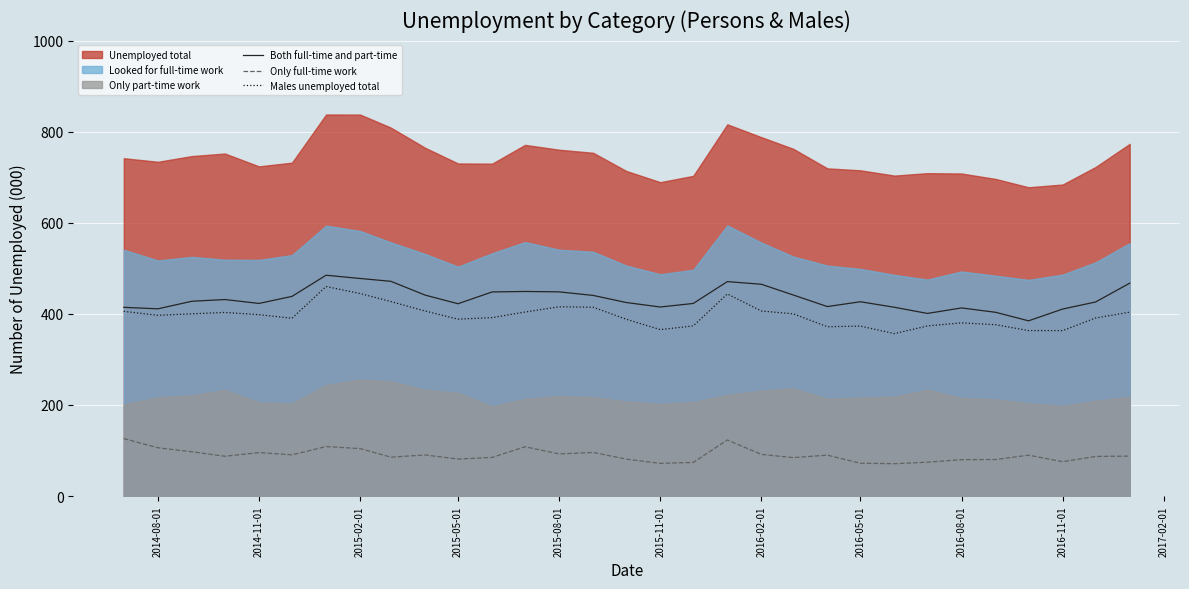

The value of Only full-time work at 2016-05-01 is 39.8. True or false?

False